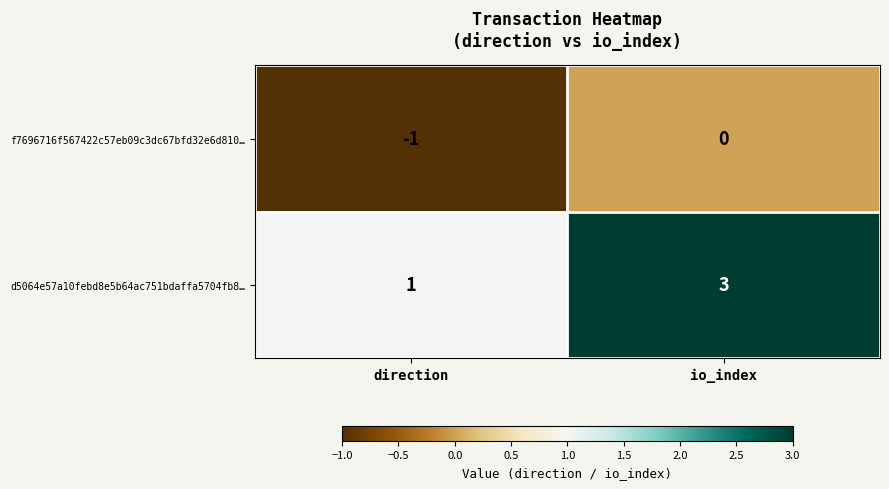

At io_index, list the series in order from largest to smallest.

d5064e57a10febd8e5b64ac751bdaffa5704fb8…, f7696716f567422c57eb09c3dc67bfd32e6d810…